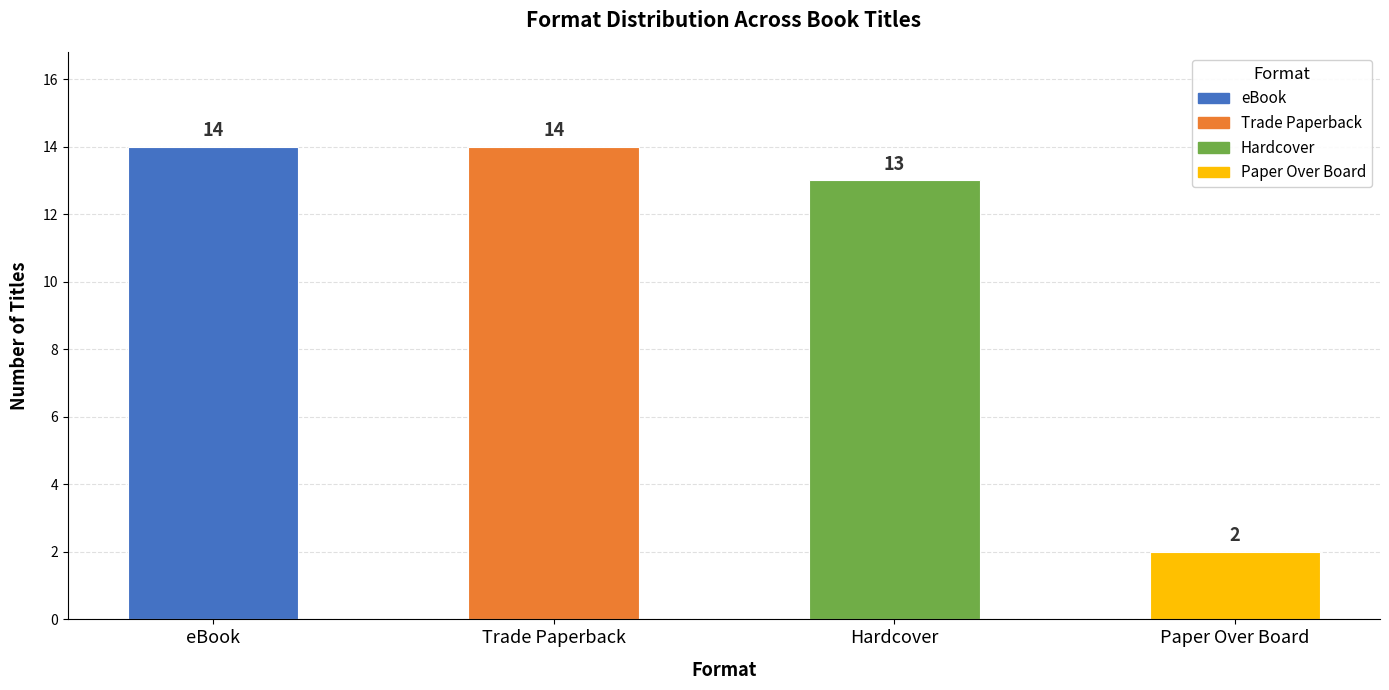

What is the label of the 4th bar from the left?

Paper Over Board